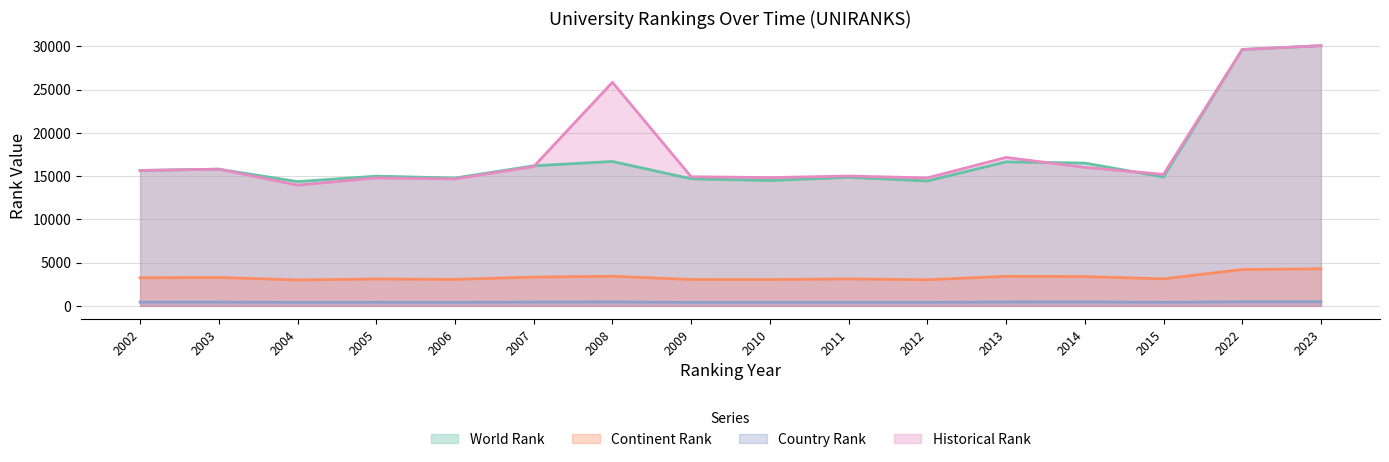

At which label does world rank reach its peak?

2023